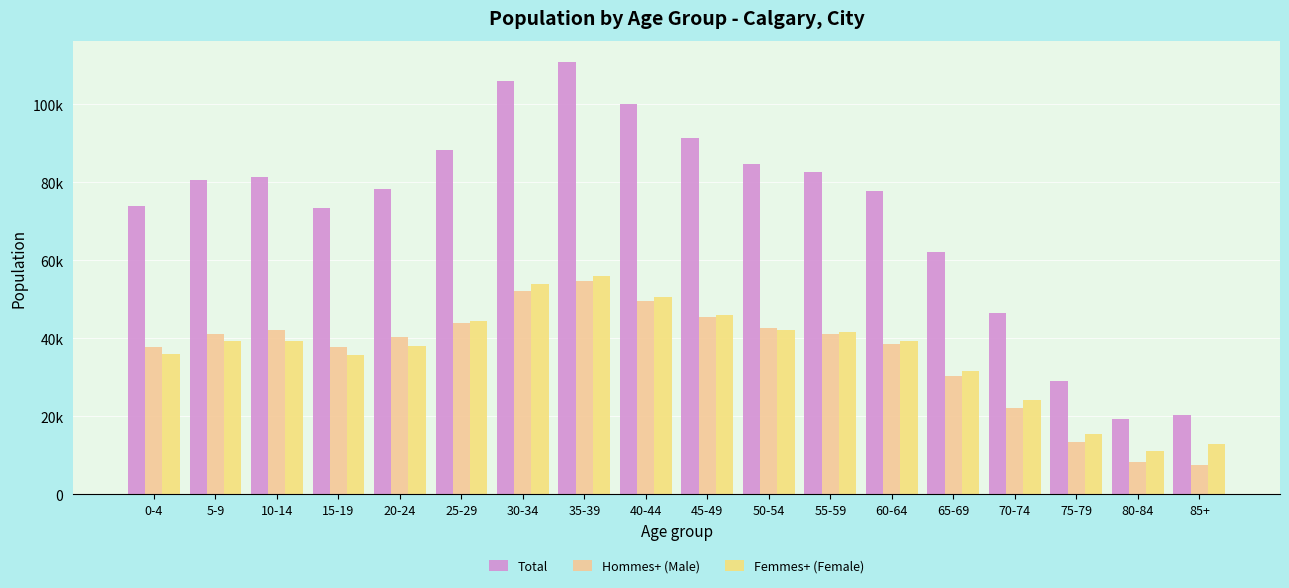

Does the chart contain stacked bars?

No